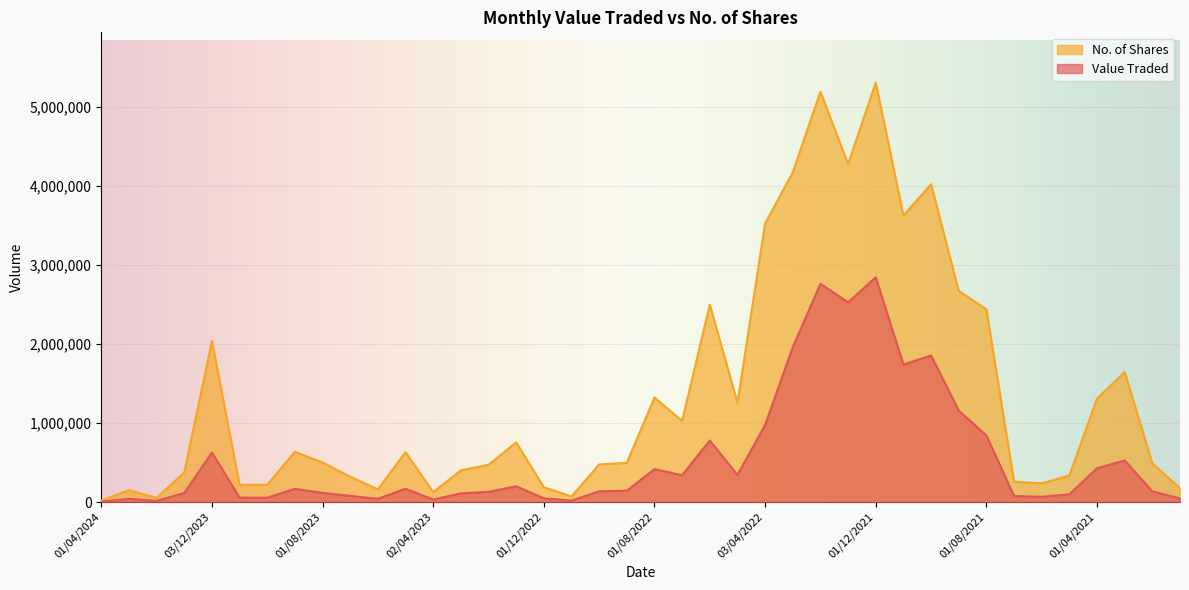

Rank the categories by No. of Shares value from lowest to highest.

01/04/2024, 01/02/2024, 01/11/2022, 02/04/2023, 03/03/2024, 04/06/2023, 03/01/2021, 01/12/2022, 01/11/2023, 01/10/2023, 01/06/2021, 01/07/2021, 02/07/2023, 02/05/2021, 02/01/2024, 01/03/2023, 01/02/2023, 02/10/2022, 01/02/2021, 01/09/2022, 01/08/2023, 01/05/2023, 03/09/2023, 02/01/2023, 03/07/2022, 08/05/2022, 01/04/2021, 01/08/2022, 01/03/2021, 03/12/2023, 01/08/2021, 01/06/2022, 01/09/2021, 03/04/2022, 01/11/2021, 03/10/2021, 01/03/2022, 02/01/2022, 01/02/2022, 01/12/2021